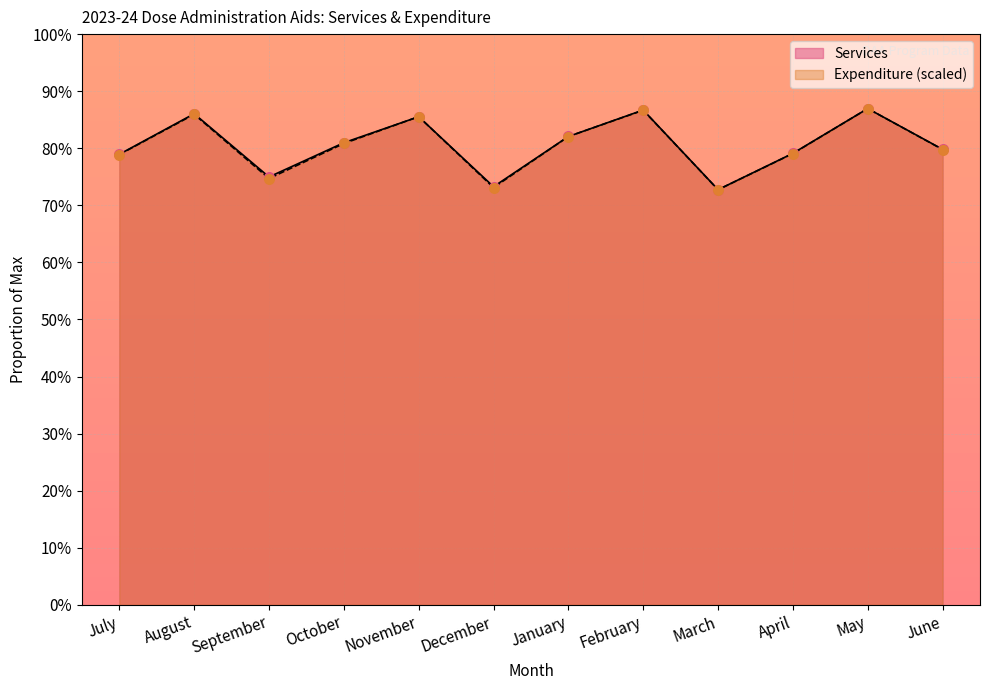

Is the value of Services at February greater than the value of Expenditure at January?

Yes